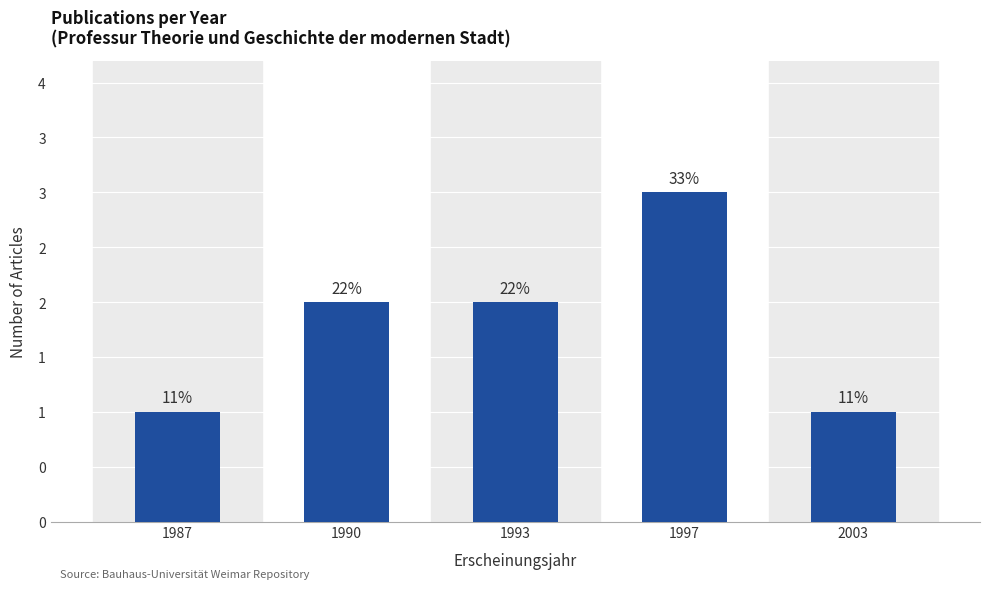

Are the bars grouped side by side (vs. stacked)?

No